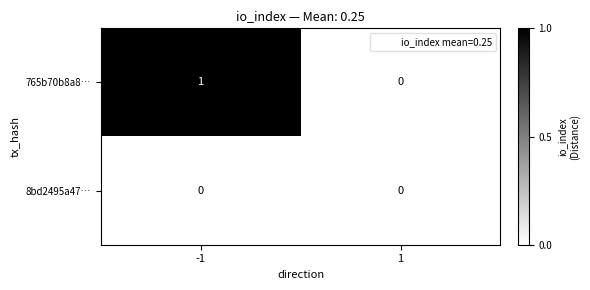

True or false: 8bd2495a47… has a value of 0 at 1.

True